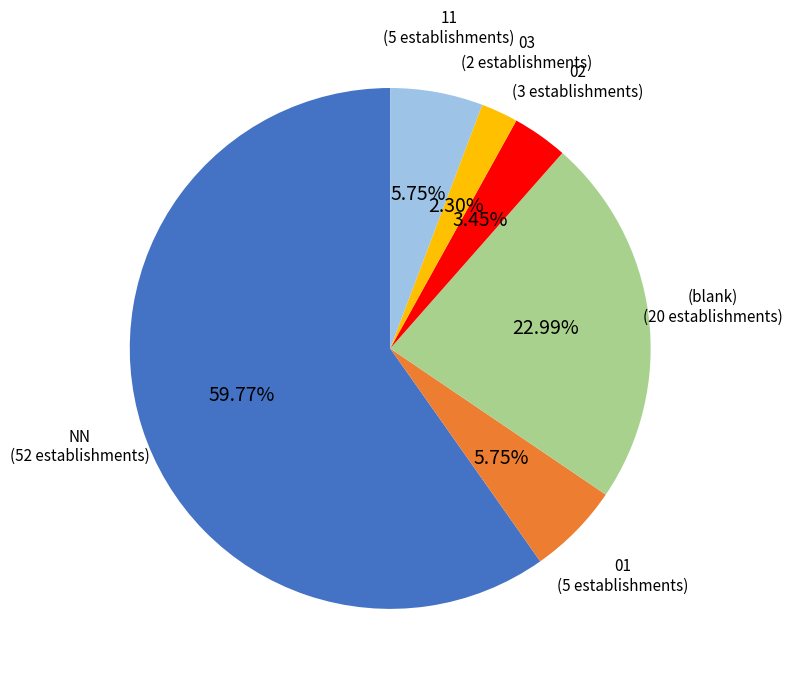

What is the smallest slice in the pie chart?

03